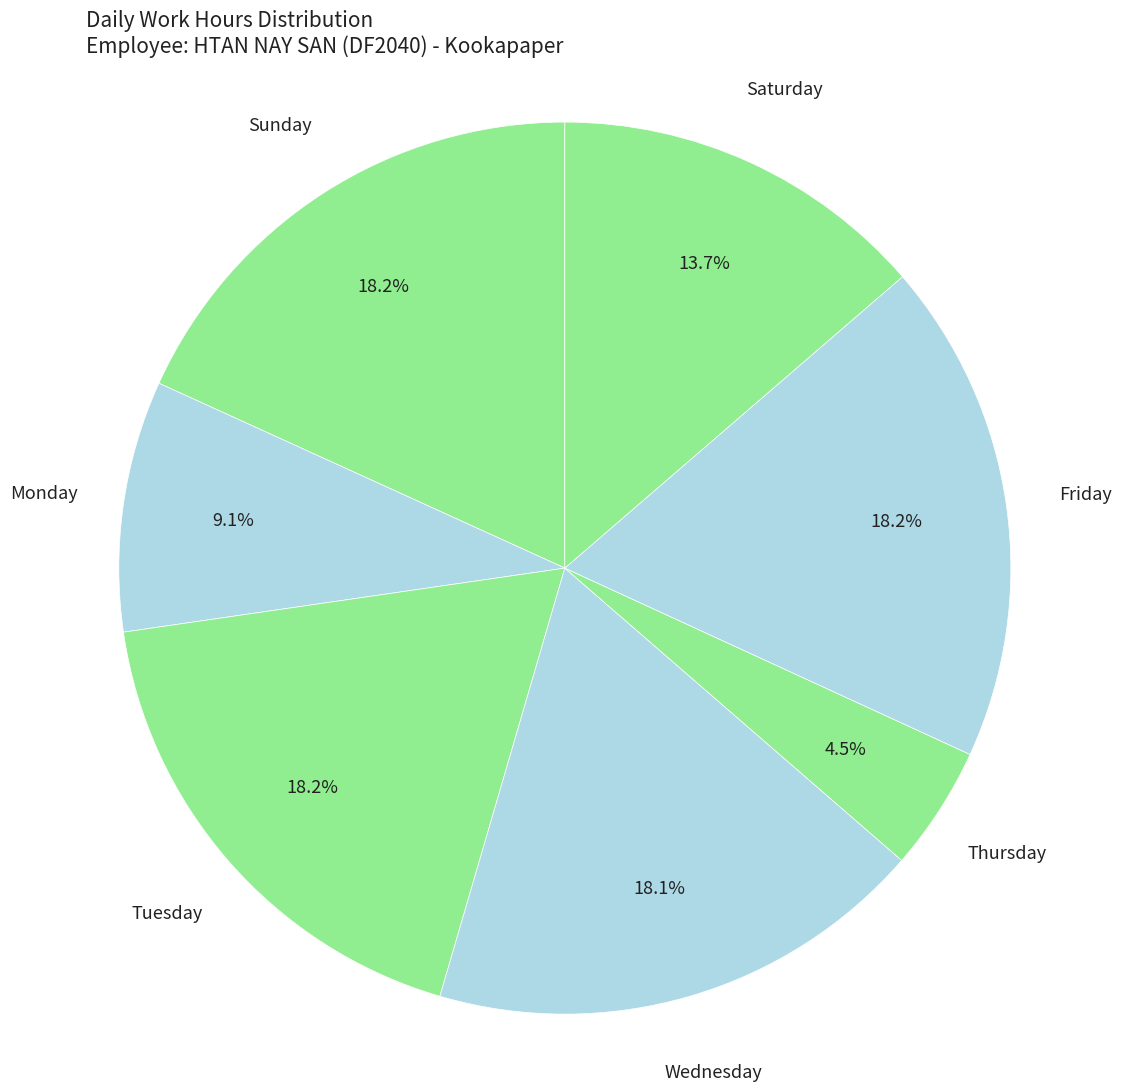

Is Tuesday the majority of the pie?

No